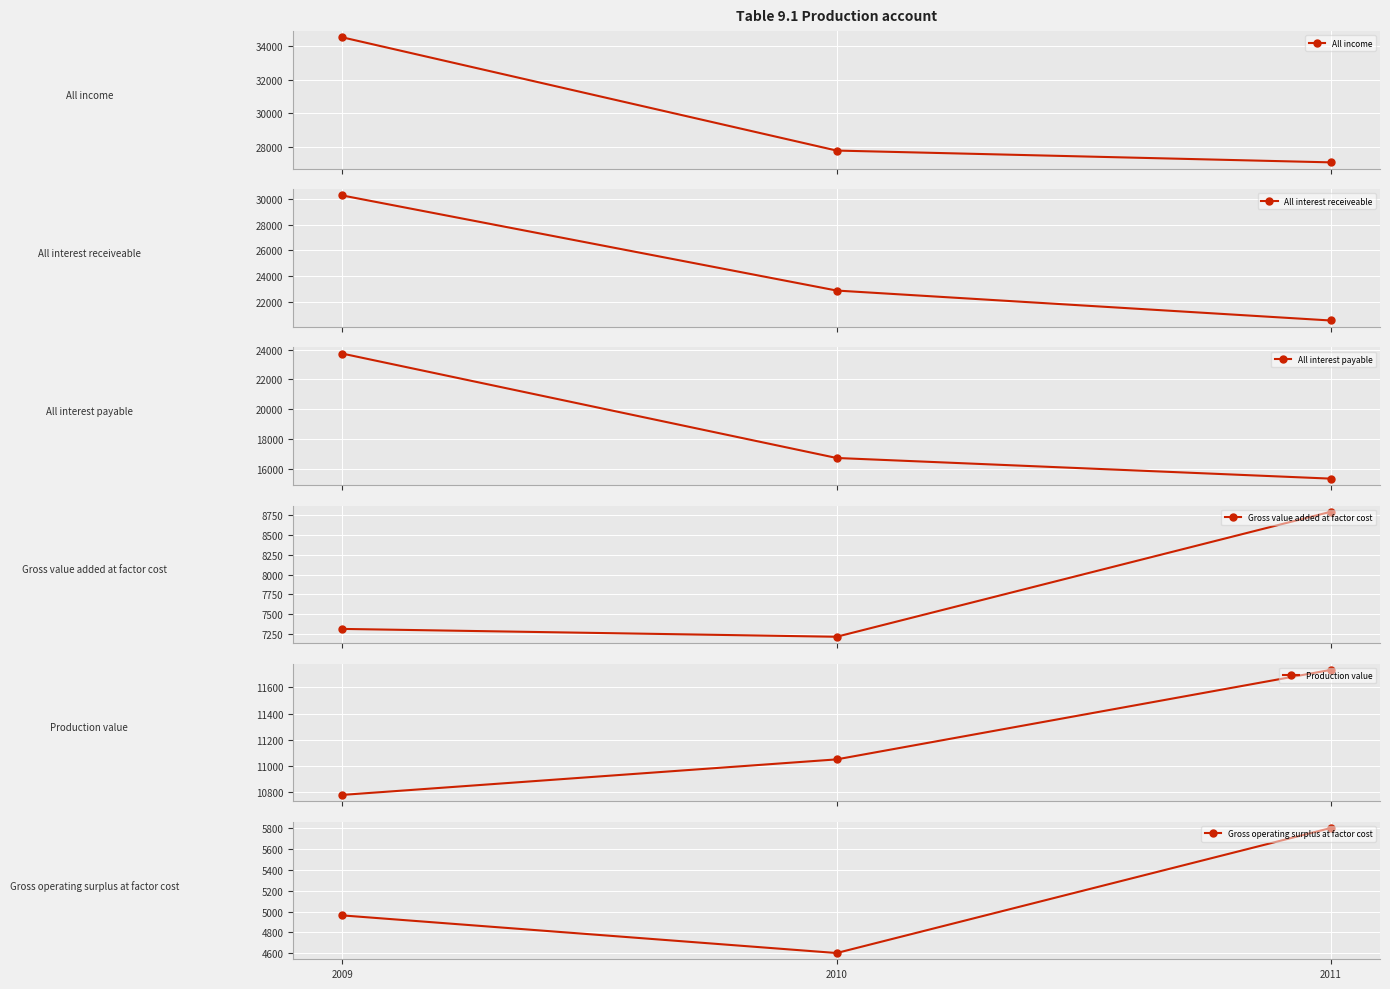

Reading left to right, what are all the values shown in this chart?

All income: 34508	27788	27087
All interest receiveable: 30270	22881	20552
All interest payable: 23729	16739	15355
Gross value added at factor cost: 7316	7217	8793
Production value: 10779	11050	11733
Gross operating surplus at factor cost: 4963	4601	5804